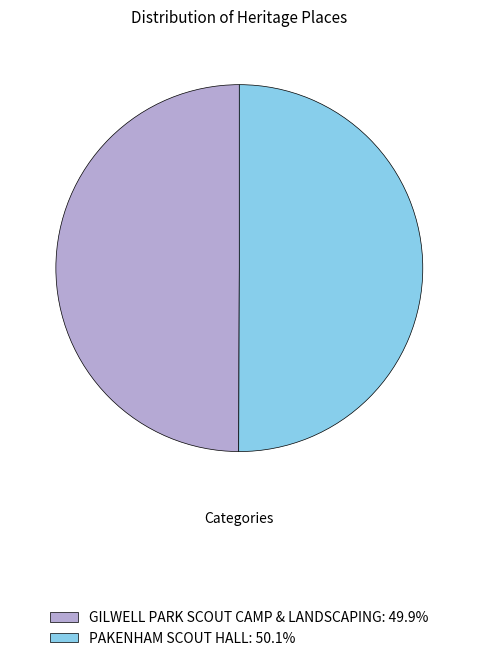

How many slices are in this pie chart?

2